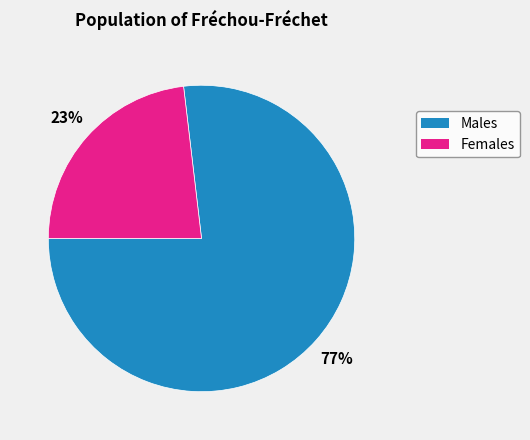

Does any single category account for the majority?

Yes